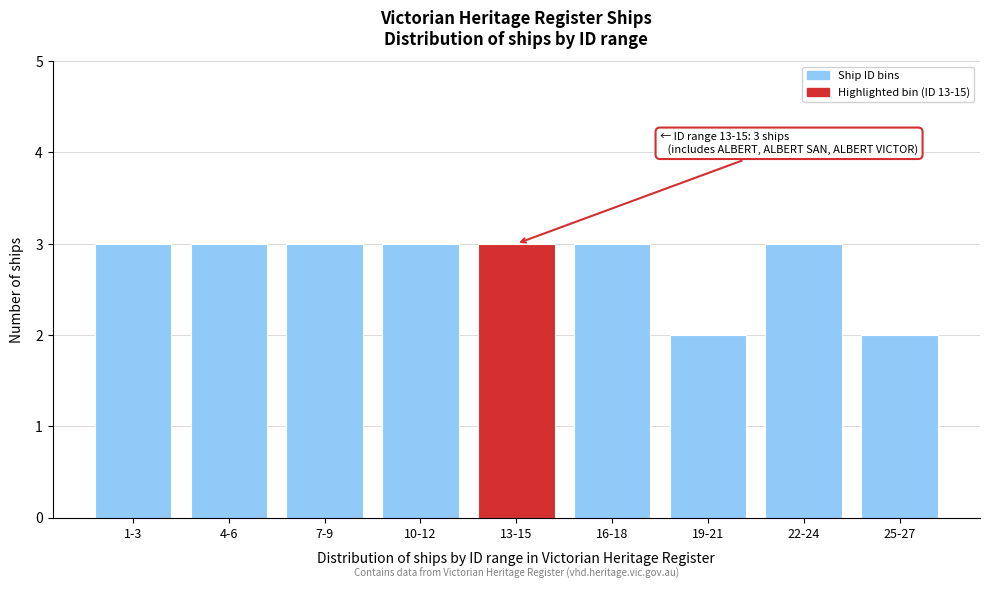

Reading left to right, transcribe all the data shown in this chart.

3	3	3	3	3	3	2	3	2